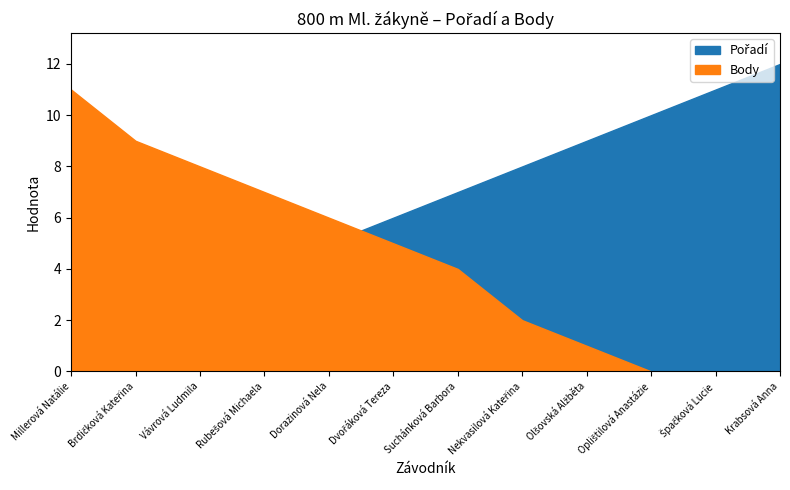

What is the label of the 7th point from the right?

Dvořáková Tereza